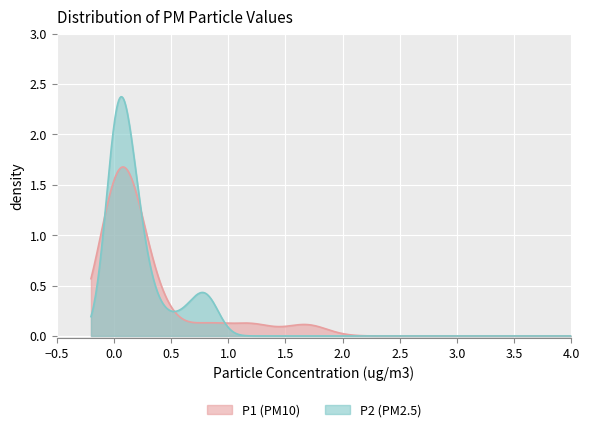

Which series has the largest total across all categories?

P1